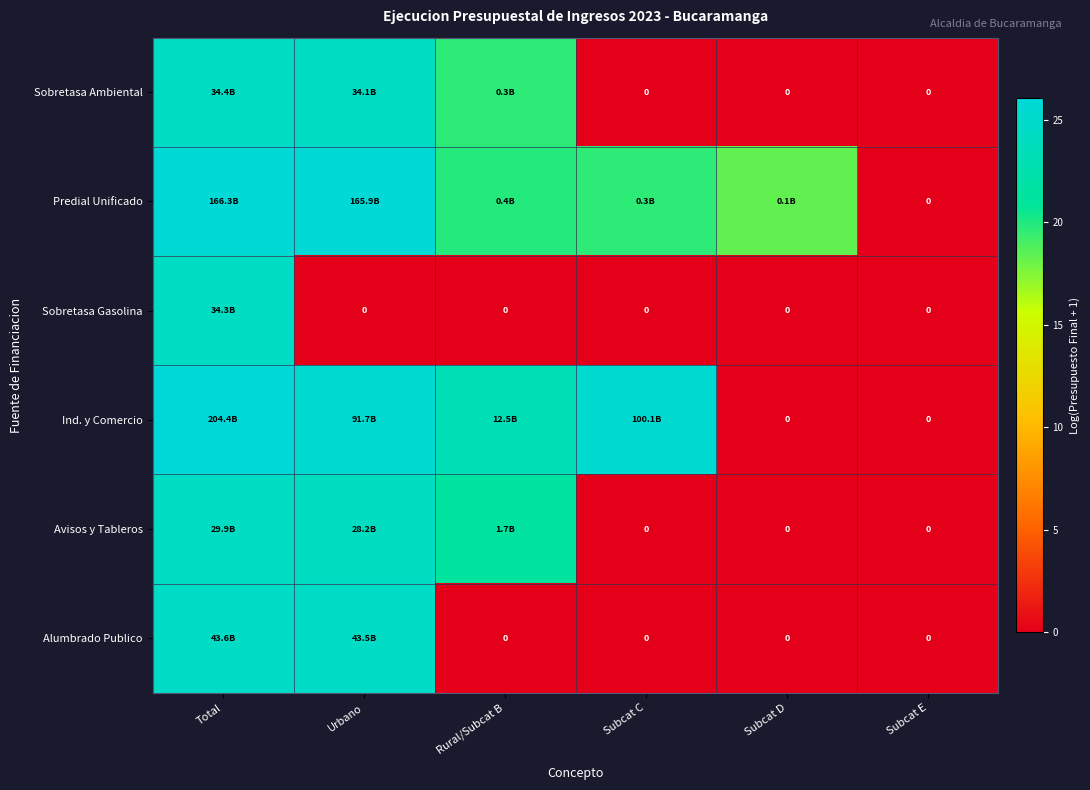

How many positive values does the Predial Unificado series have?

5